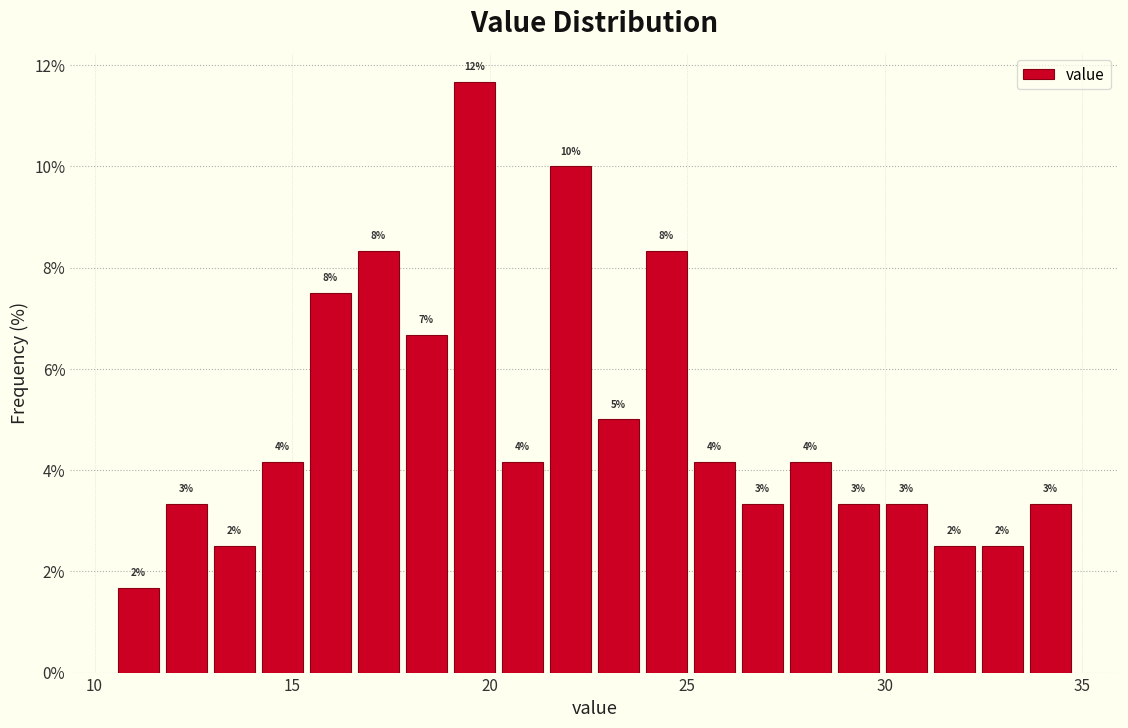

Around what value on the x-axis is the tallest bar? Give the approximate position of its centre, as read against the axis.

19.5